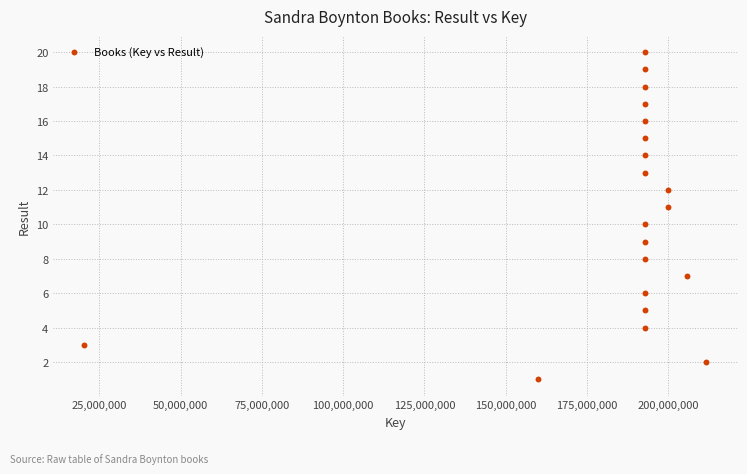

What is the range of X values (max minus min)?

191340154